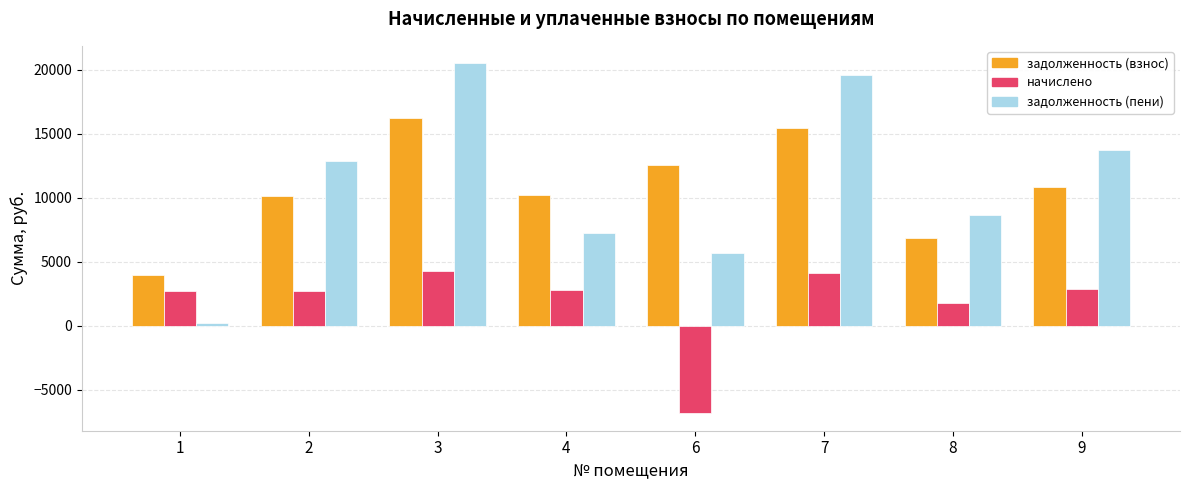

Rank the series by their maximum value, from lowest to highest.

начислено, задолженность (взнос), задолженность (пени)